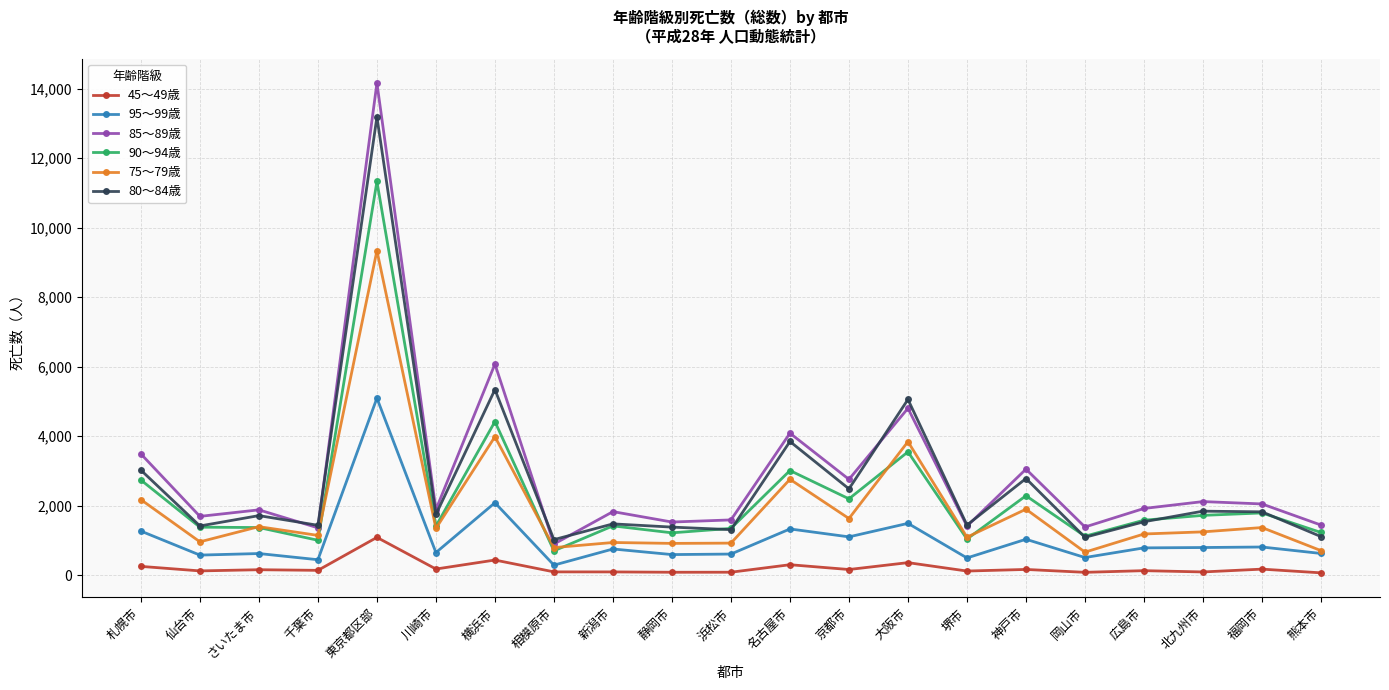

At which label is 90～94歳 closest to 6014?

横浜市